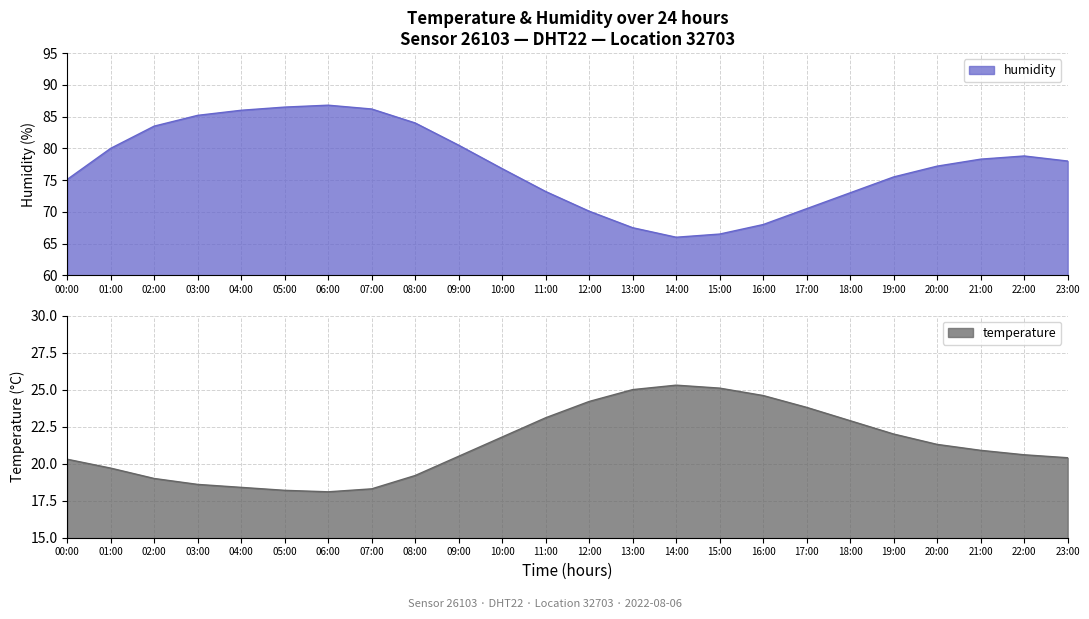

In temperature, how many points are higher than both neighbors (excluding endpoints)?

1